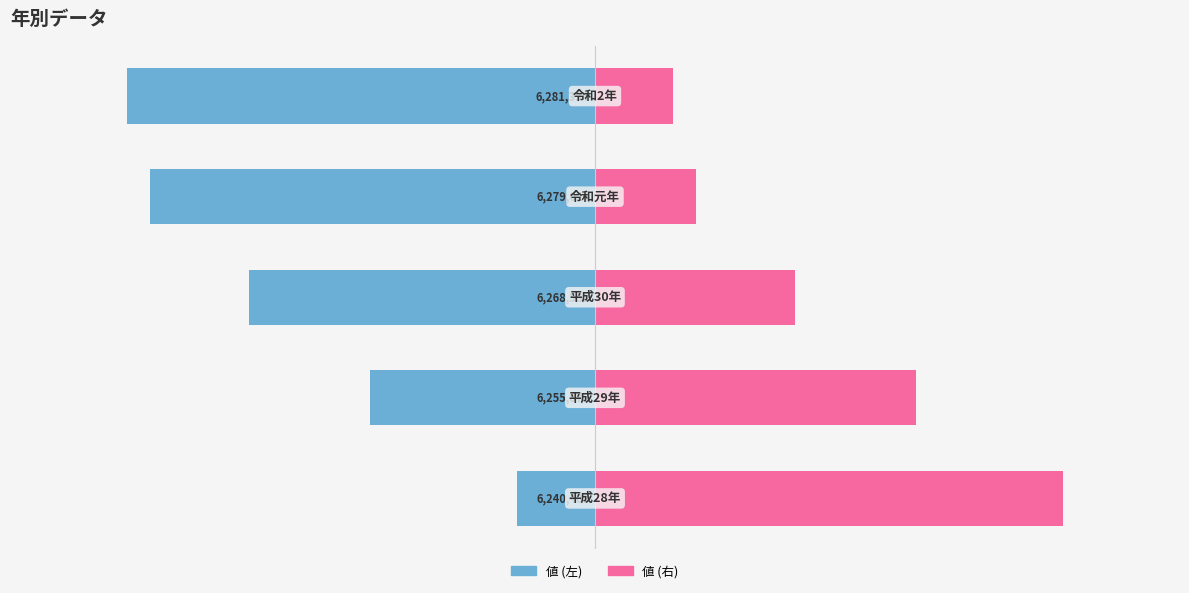

How many values in the col_1 (左) series are below -8?

3